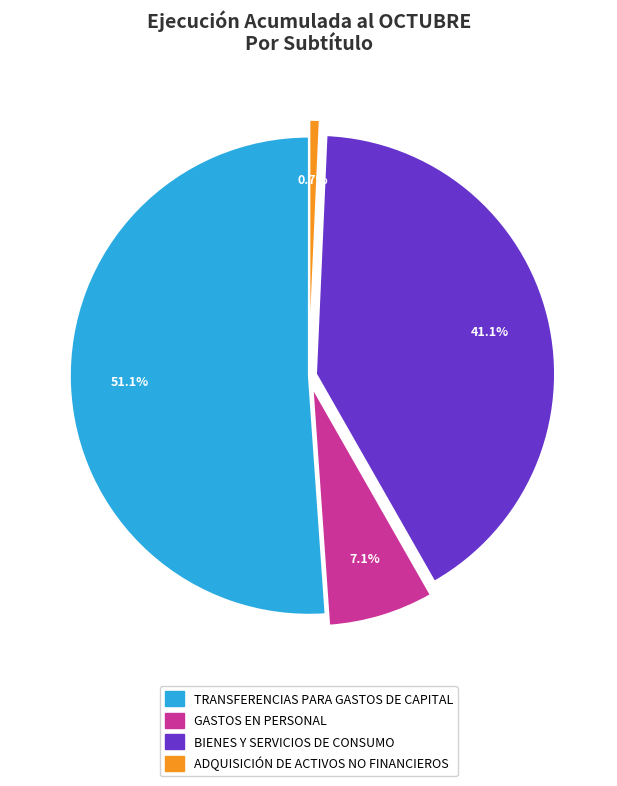

The ADQUISICIÓN DE ACTIVOS NO FINANCIEROS slice represents 1% of the pie. True or false?

True